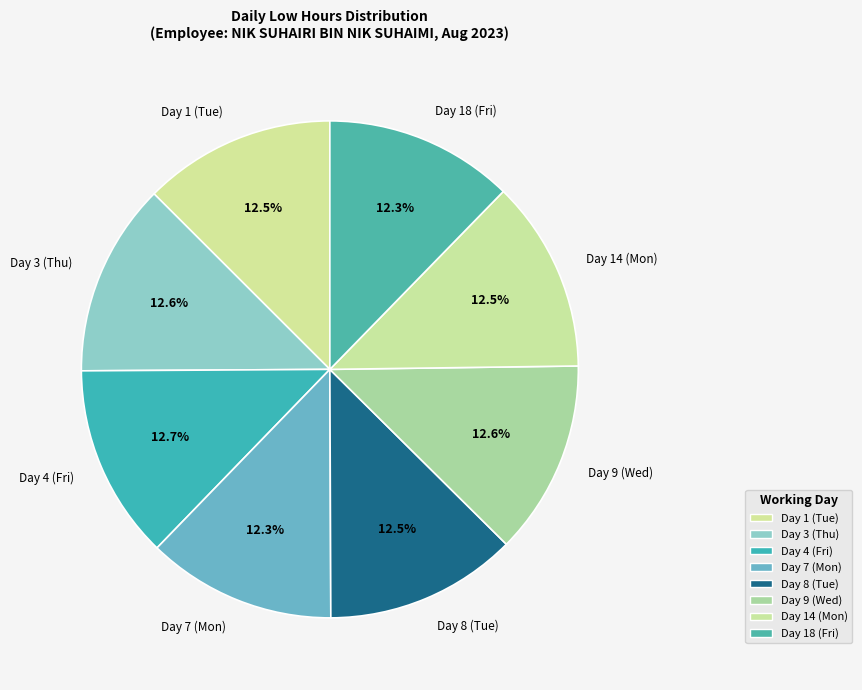

What is the total percentage of Day 4 (Fri) and Day 1 (Tue)?

25.2%